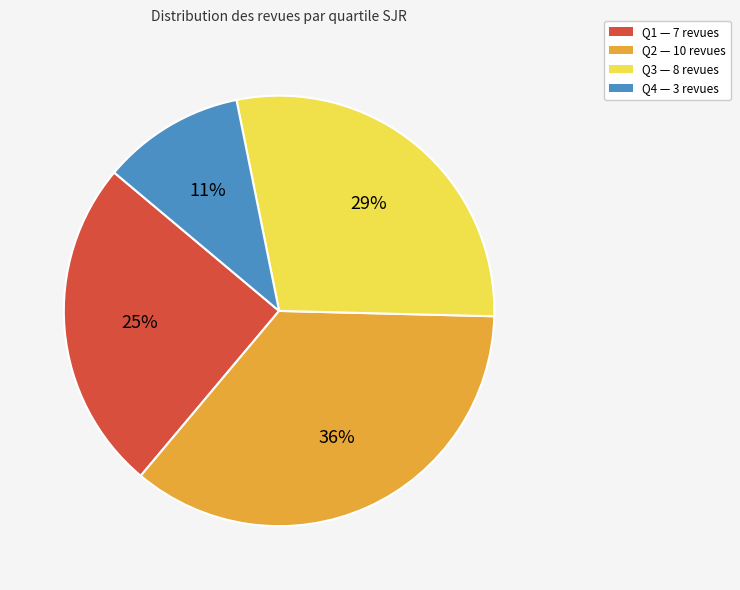

What percentage is the Q1 slice, to the nearest percent?

25%